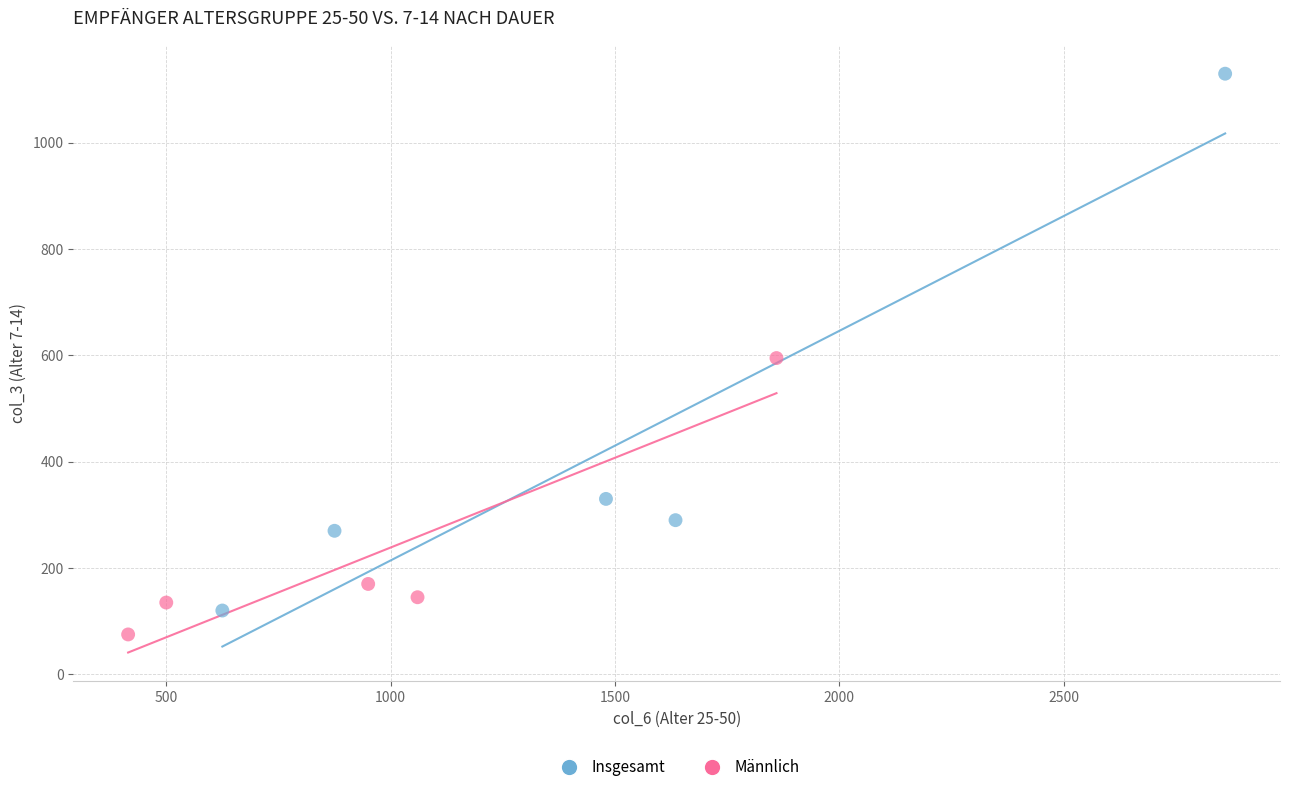

Which series has the largest Y range (max minus min)?

Insgesamt